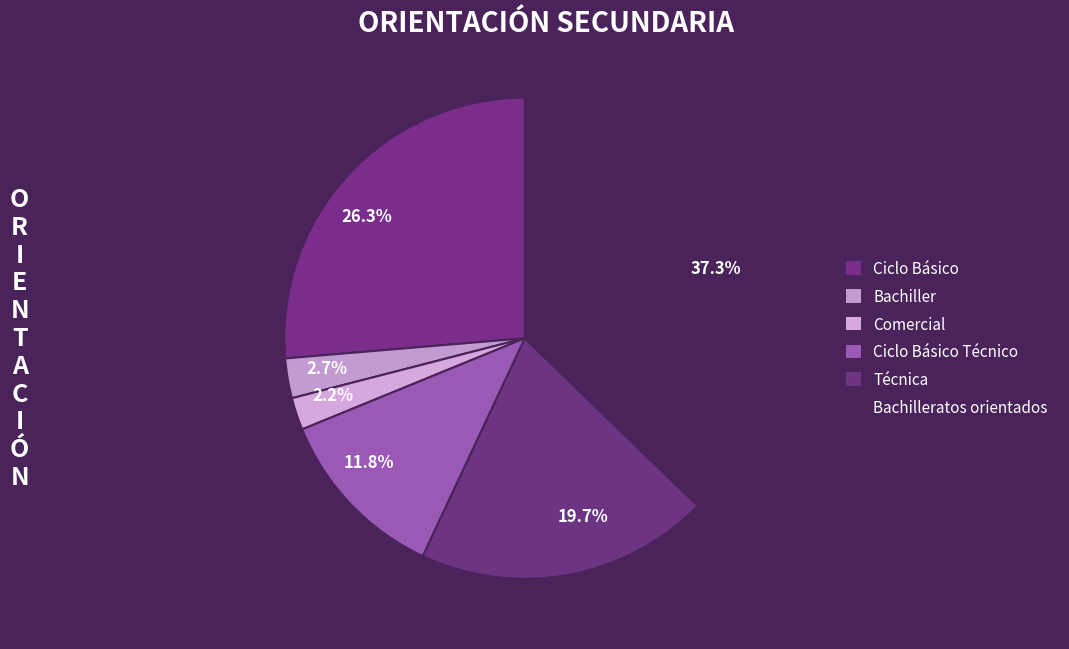

To the nearest percent, what portion does Ciclo Básico represent?

26%